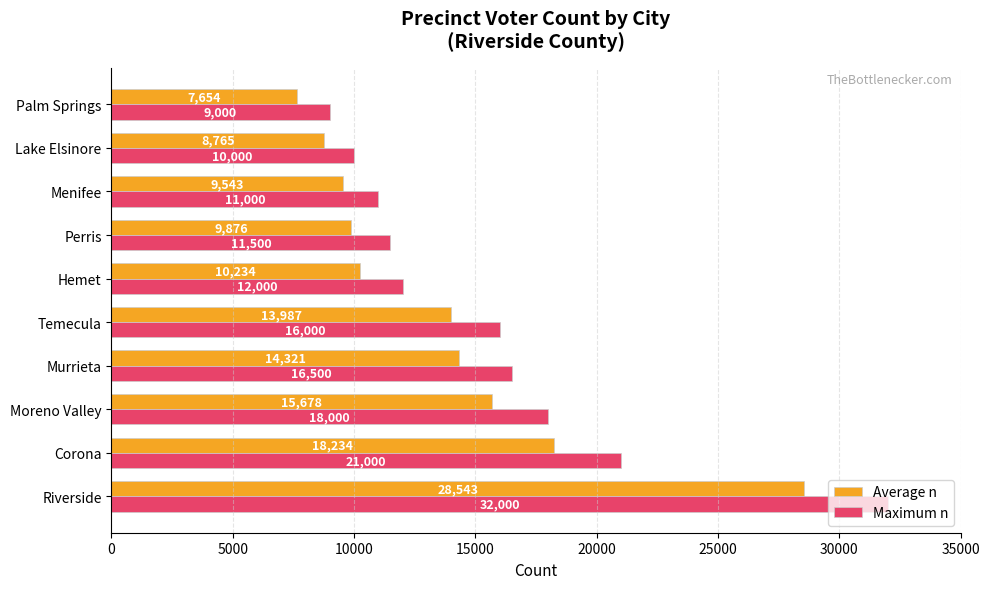

How many categories are shown in the chart?

10